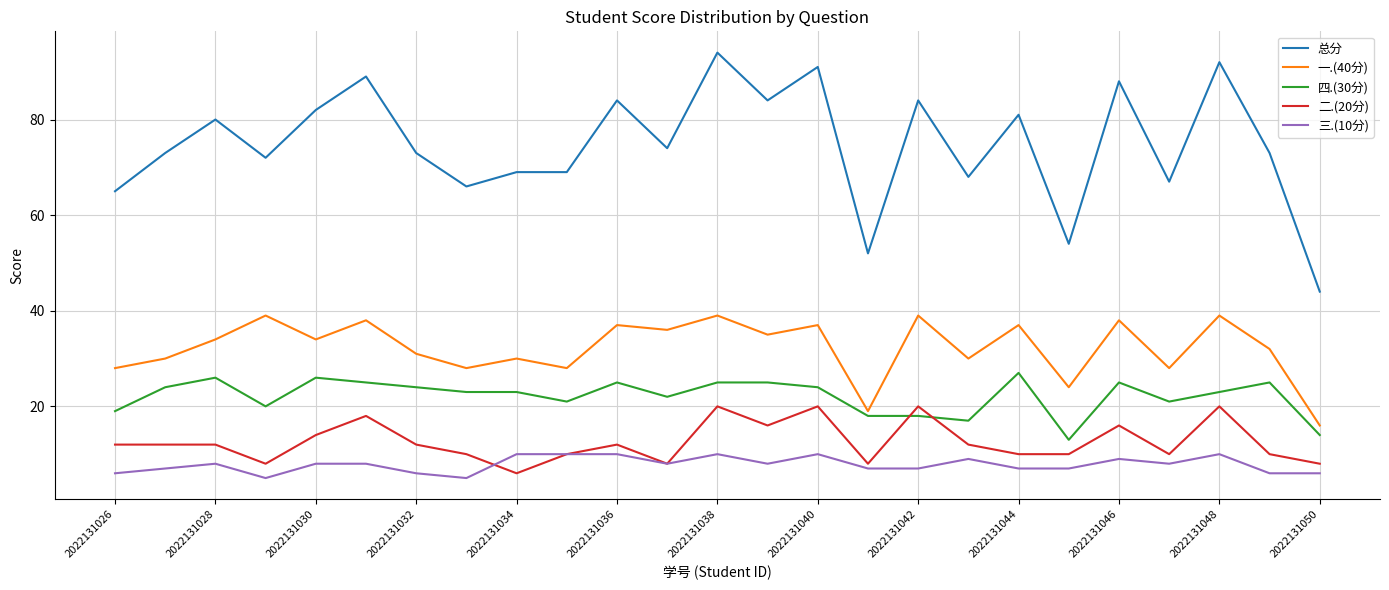

Which series has the largest total across all categories?

总分